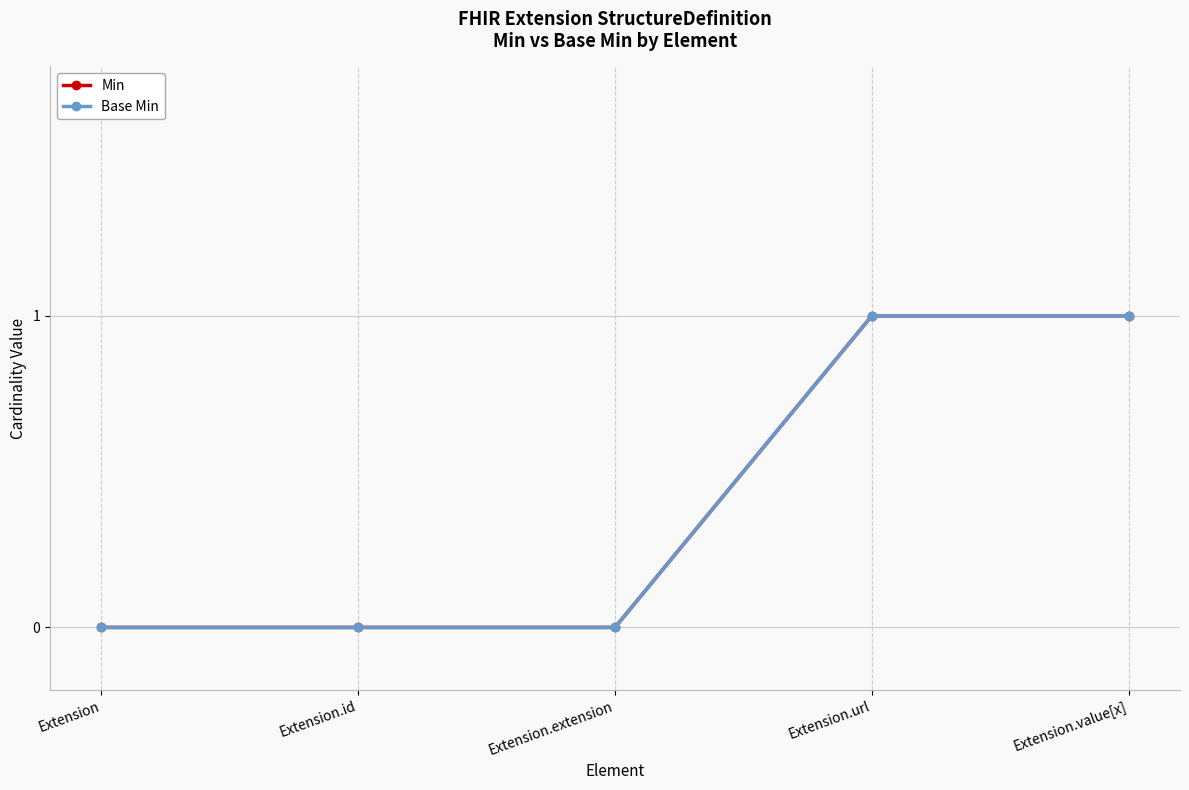

Is this an area chart (filled region under the line)?

No